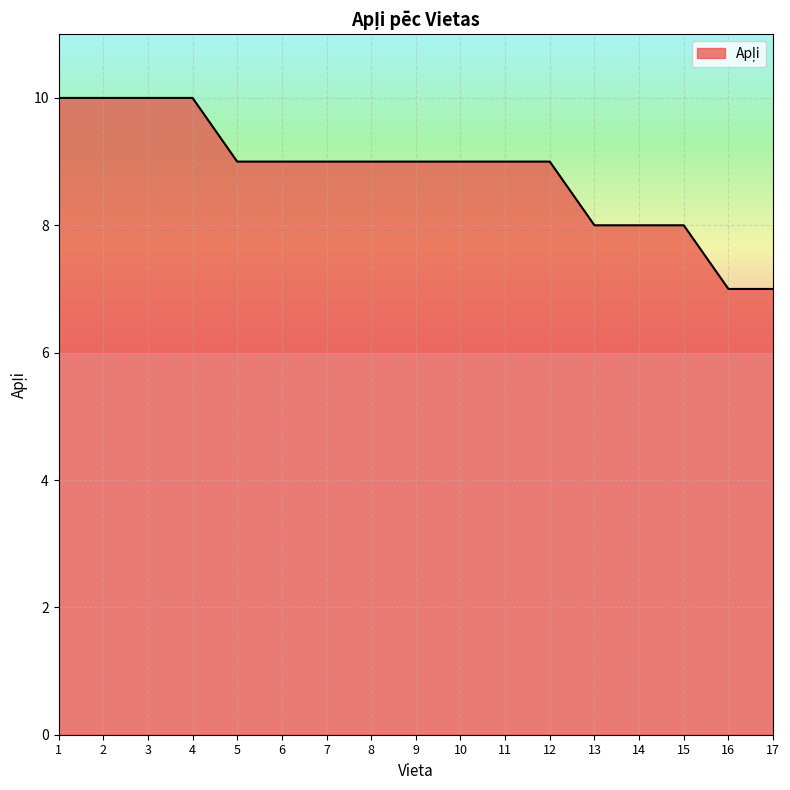

What is the maximum value shown in the chart?

10